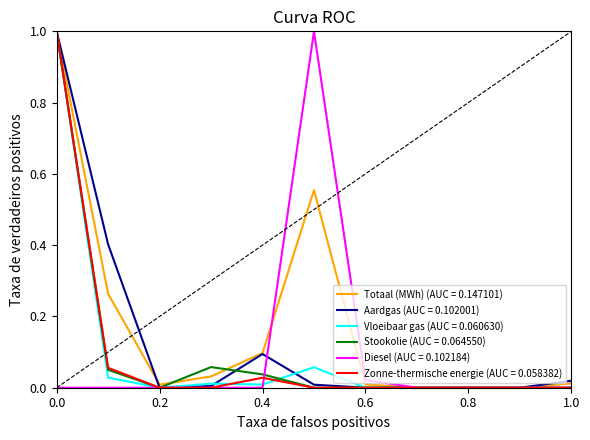

What is the greatest value displayed?

1.0